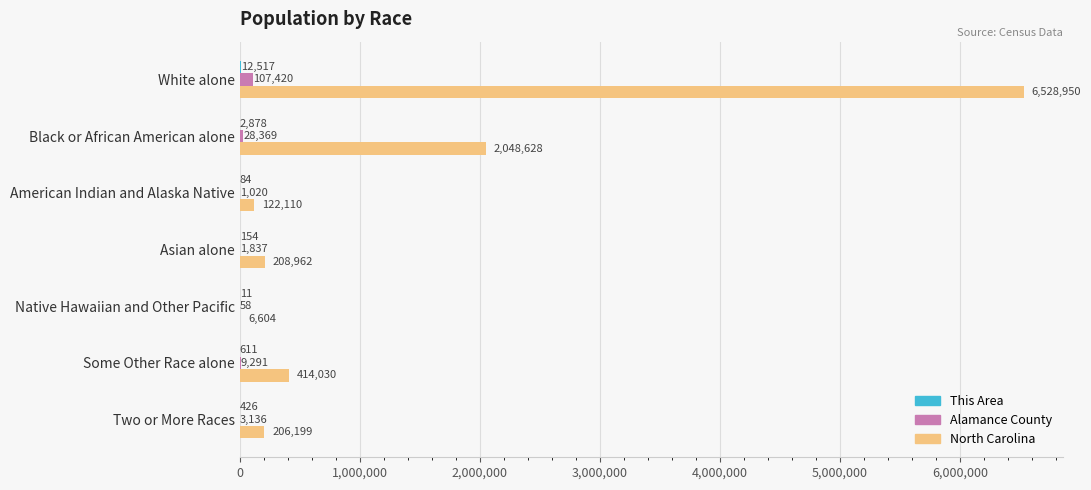

Between American Indian and Alaska Native and Asian alone, which series saw the biggest shift?

North Carolina